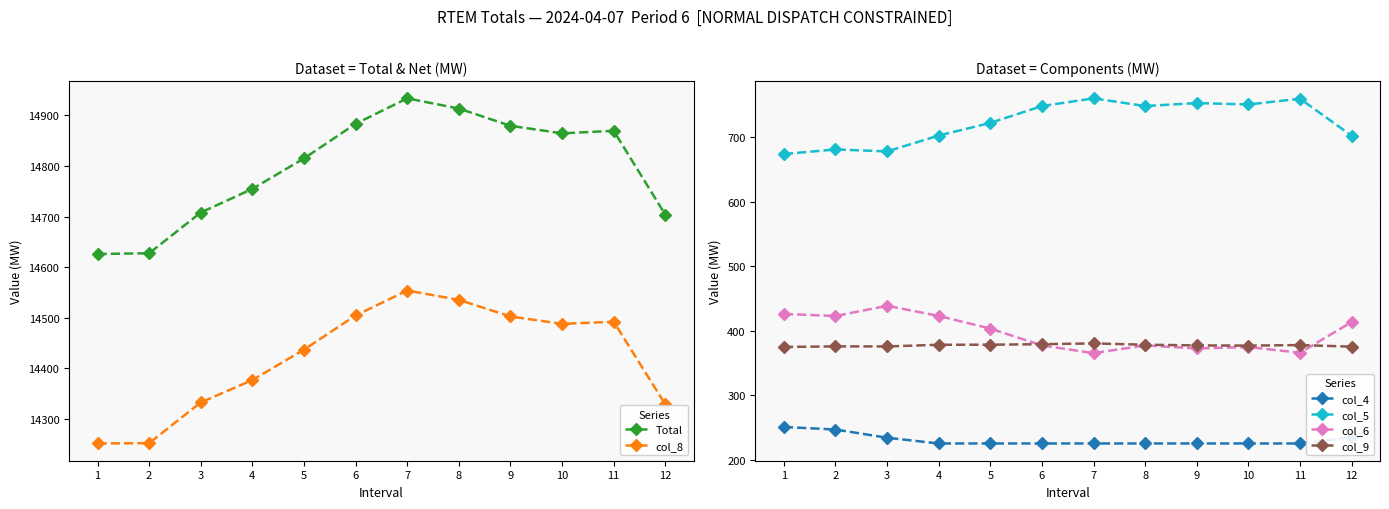

Count the number of data series in this chart.

6